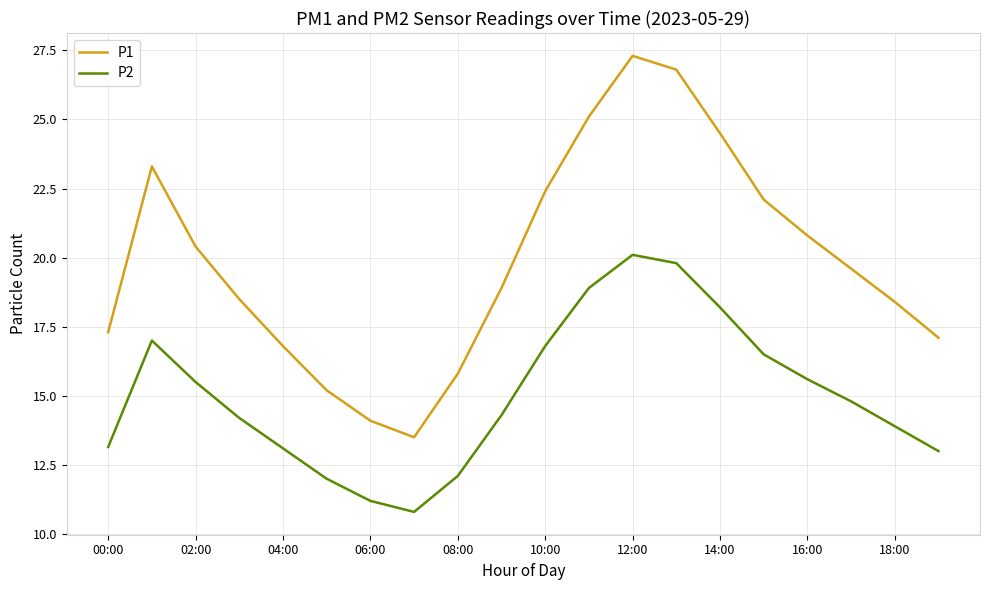

How many interior local peaks does the P2 series have?

2